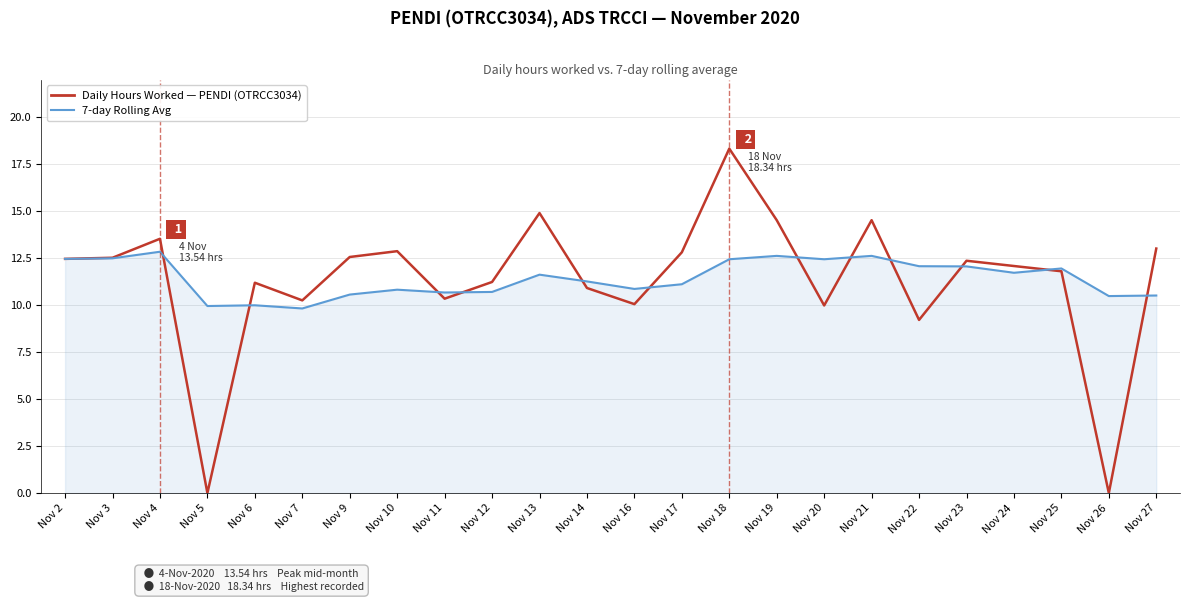

What is the maximum value shown in the chart?

18.3